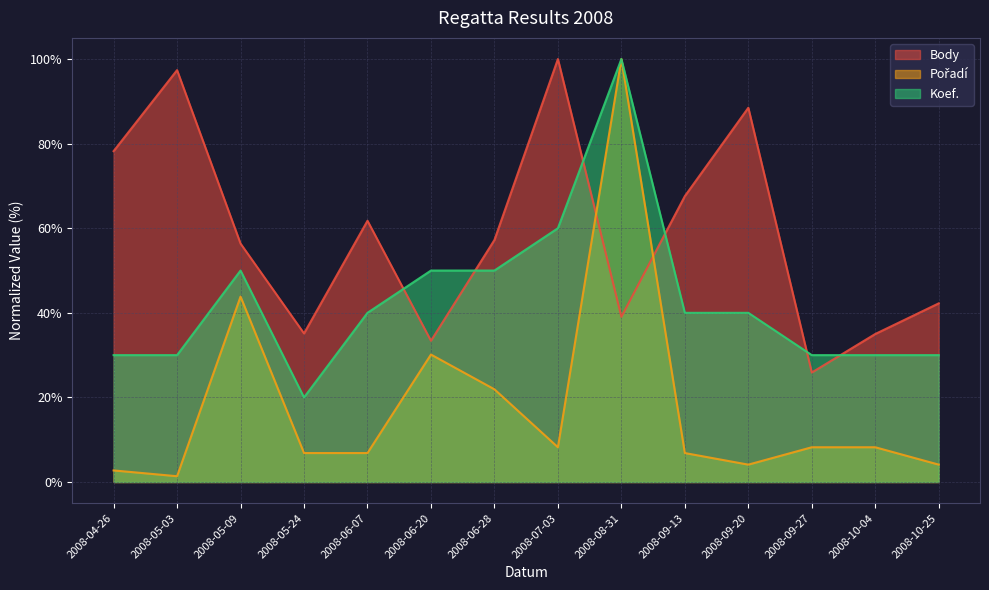

How many data points in Body are above 57?

7